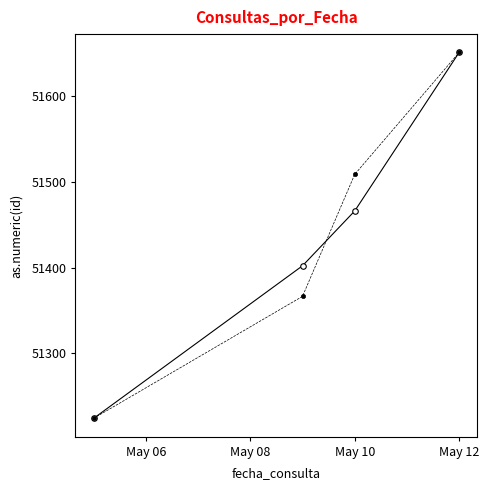

What is the minimum value shown in the chart?

51224.0